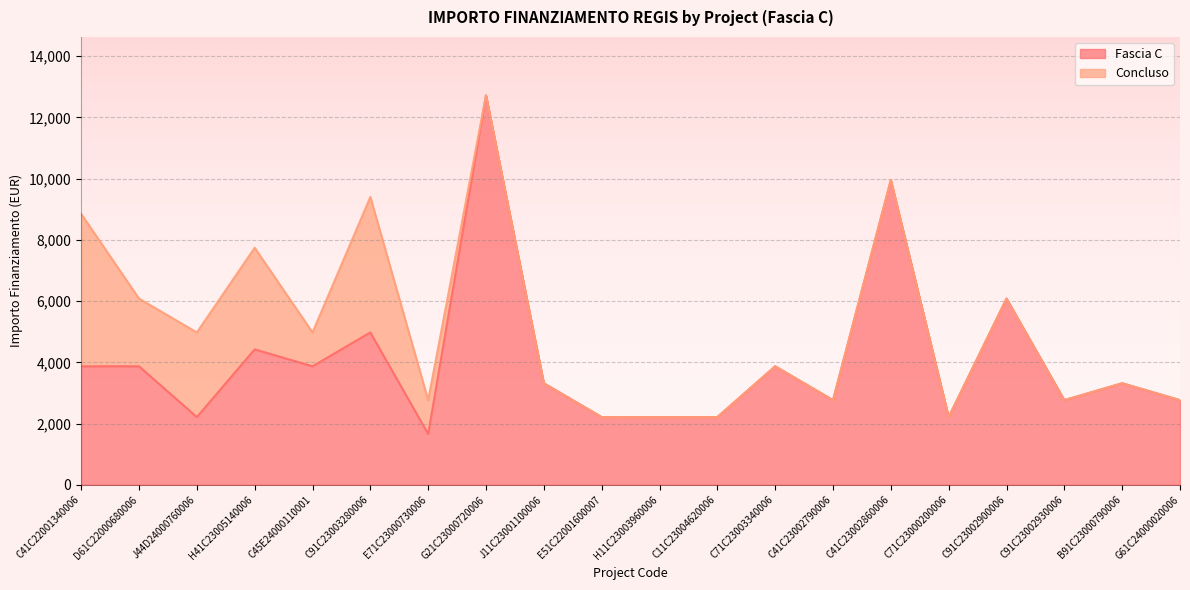

Which label corresponds to the smallest value in the chart?

E71C23000730006